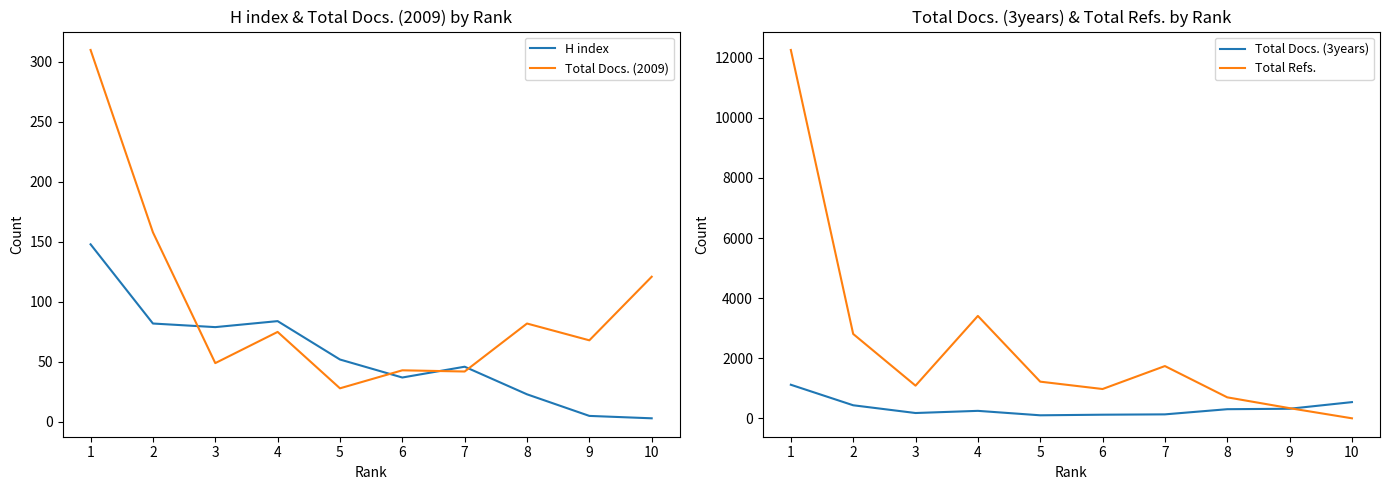

Is it true that Total Docs. (3years) equals 139 at 9?

False